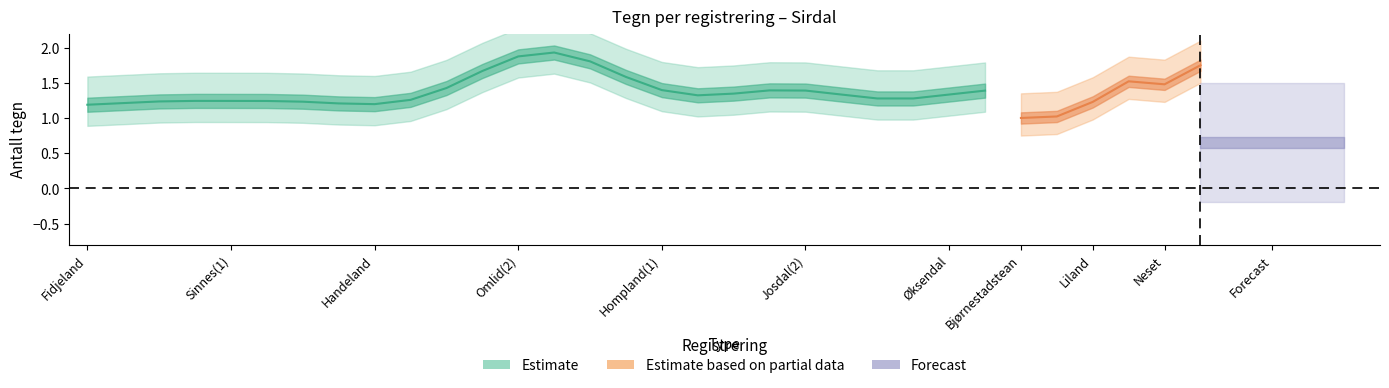

True or false: ant_tegn and hva_counts intersect in this chart.

False